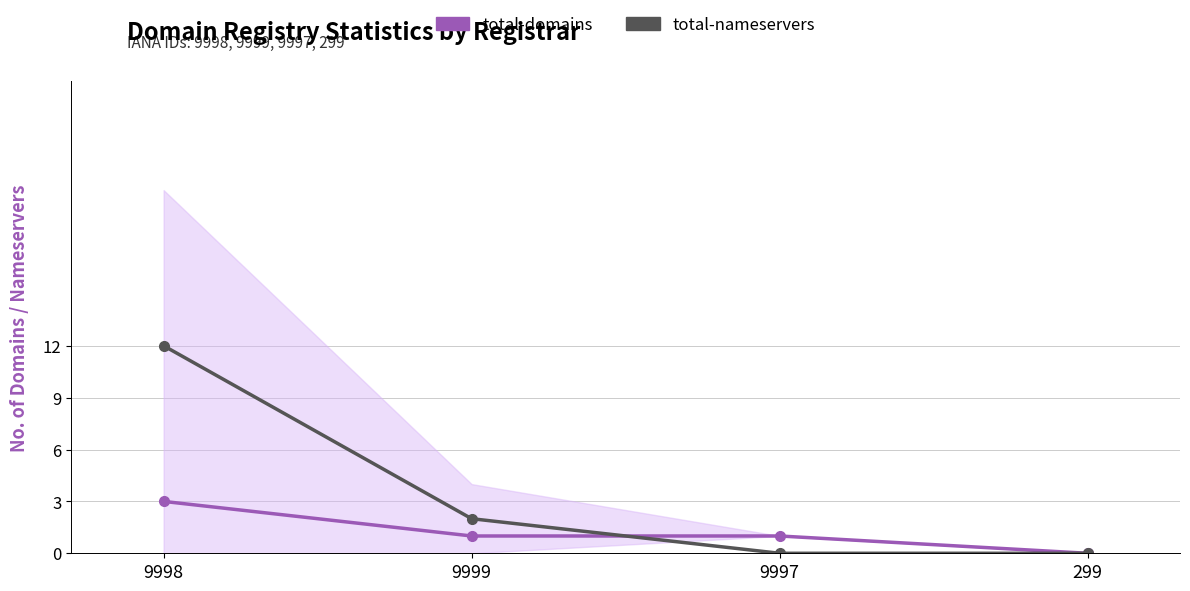

The value of total-nameservers at 299 is 0. True or false?

True